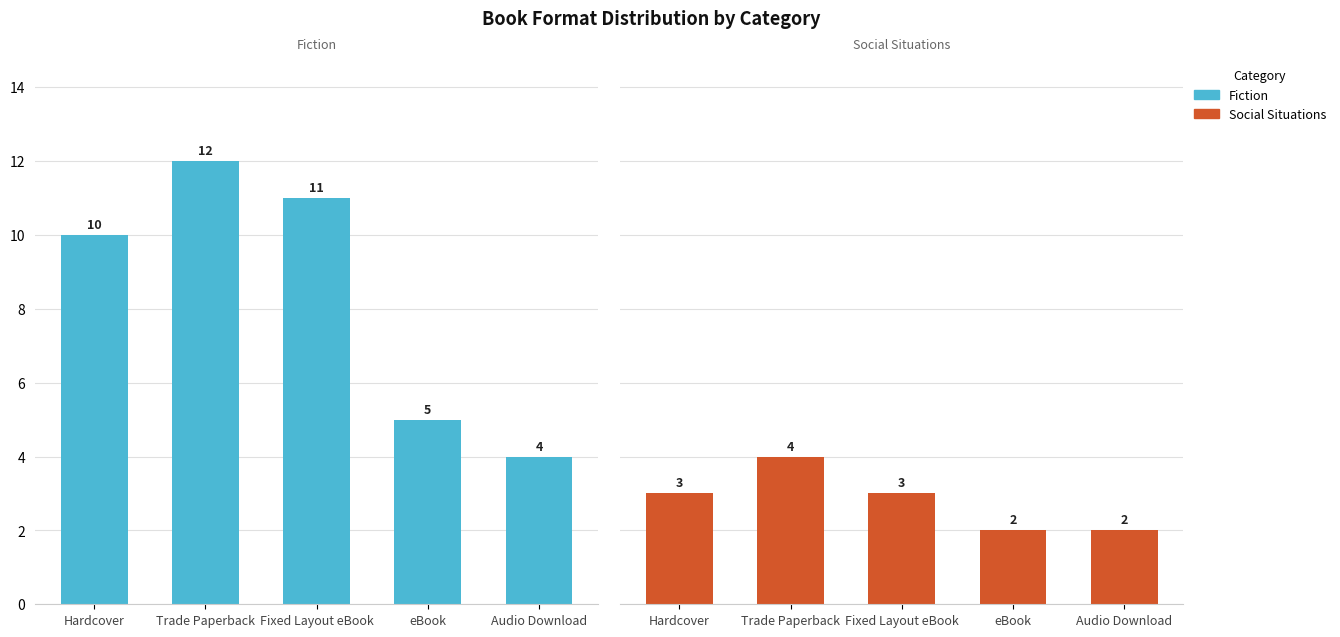

What is the difference between the second highest and second lowest values in the Social Situations series?

1